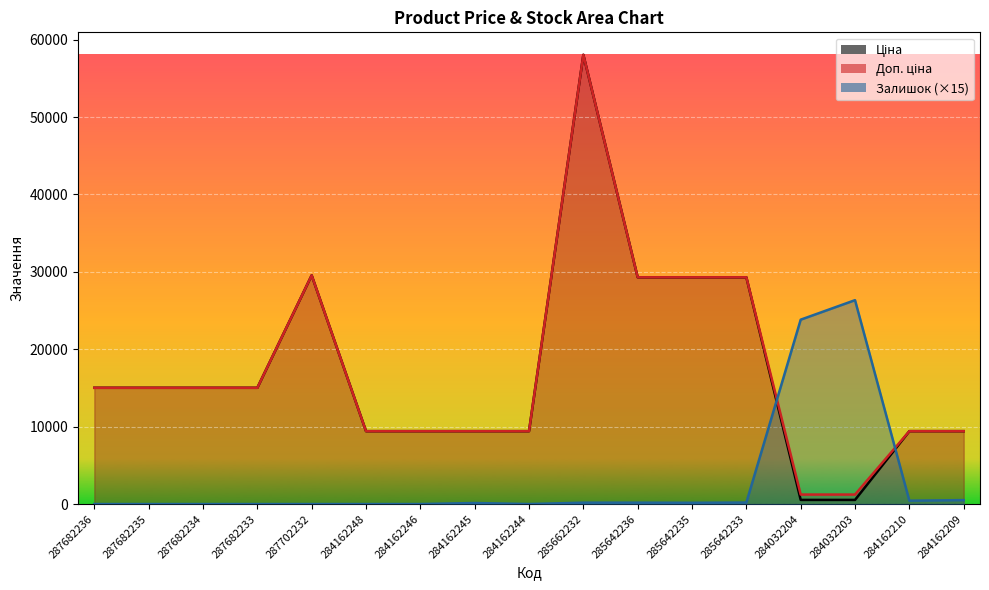

At which category does Залишок reach its first local peak?

284162245